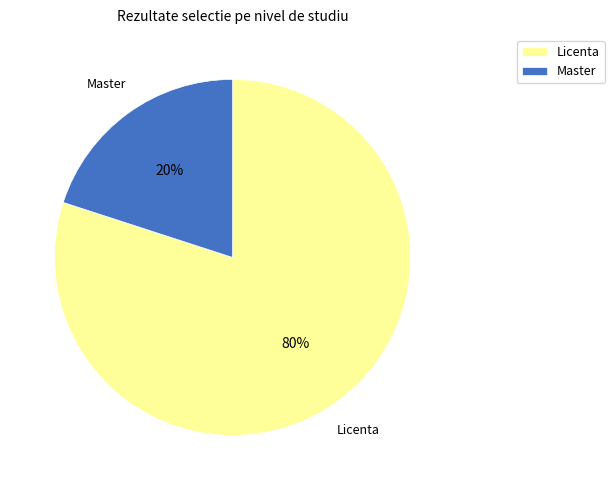

Is the sum of Licenta and Master greater than half?

Yes